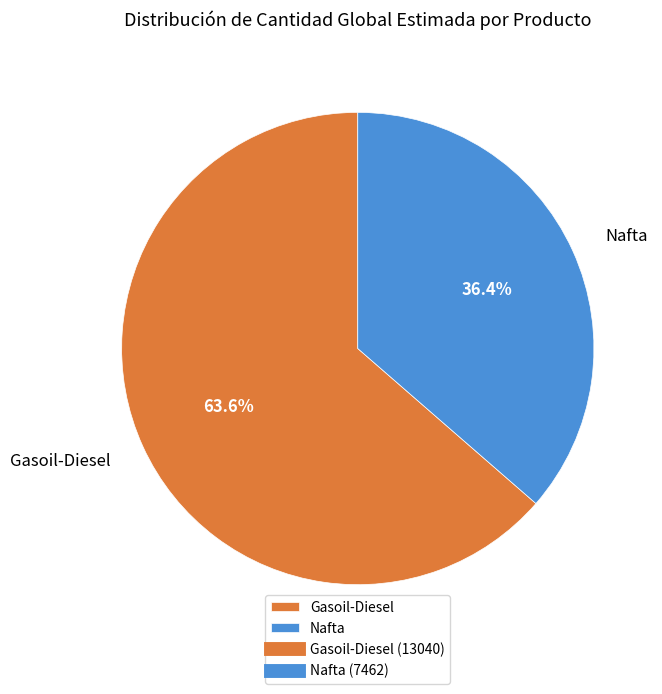

How many slices are in this pie chart?

2